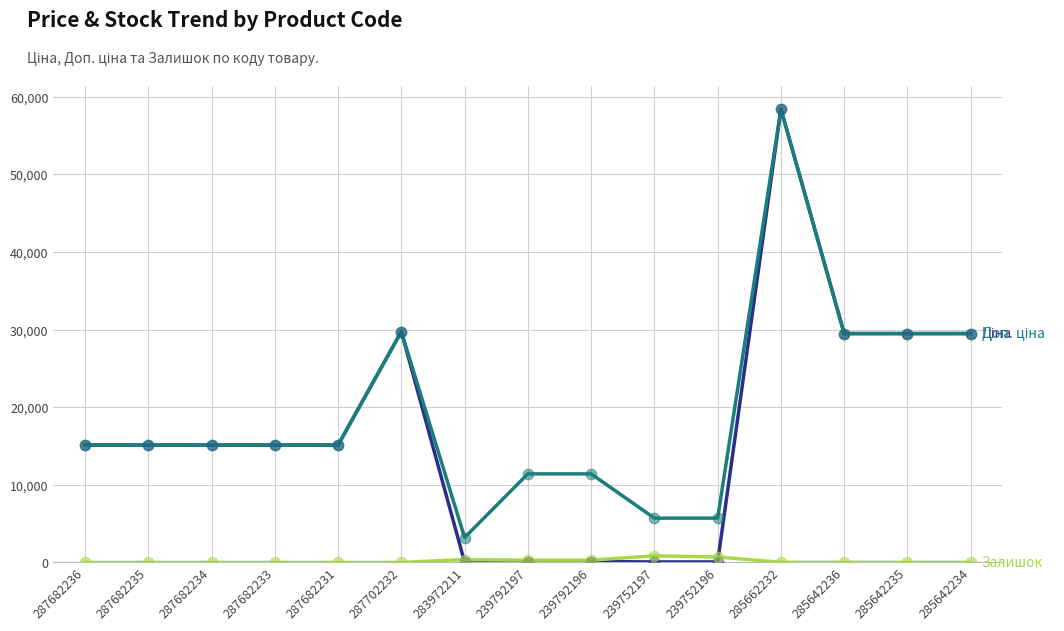

At which category is the sum across all series the highest?

285662232